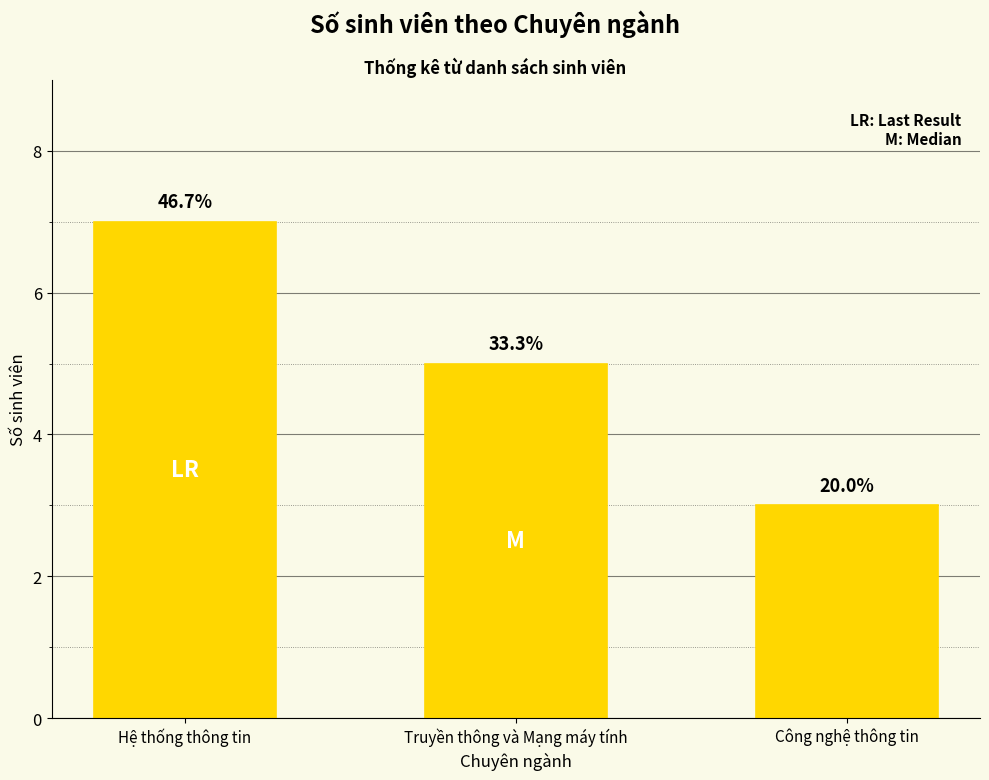

How many bars are there in total?

3